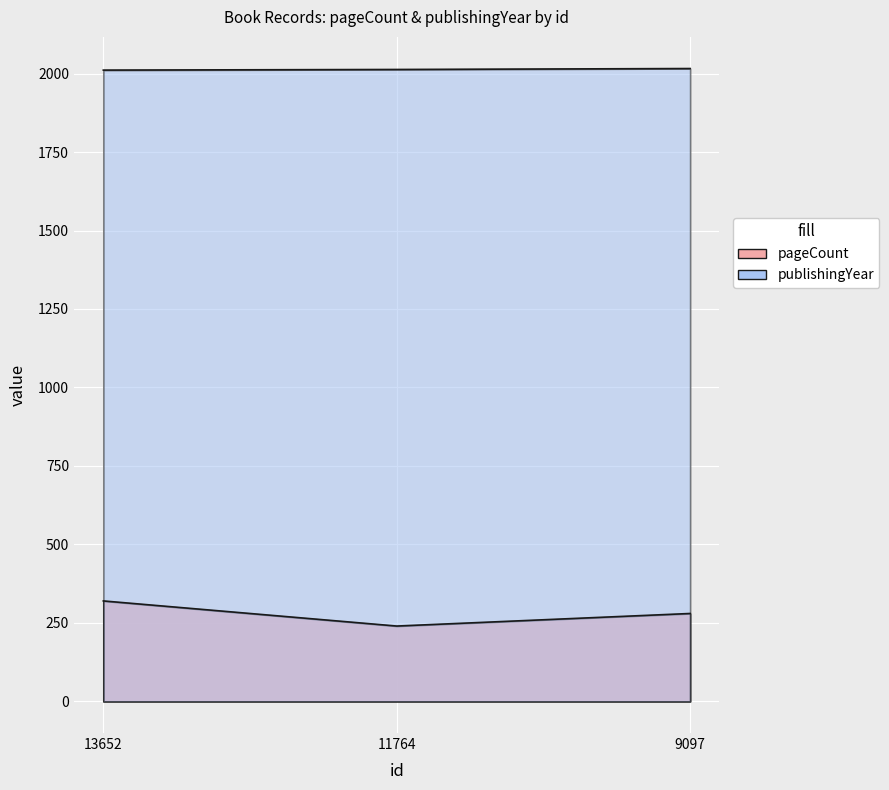

Which series has the widest spread of values?

pageCount